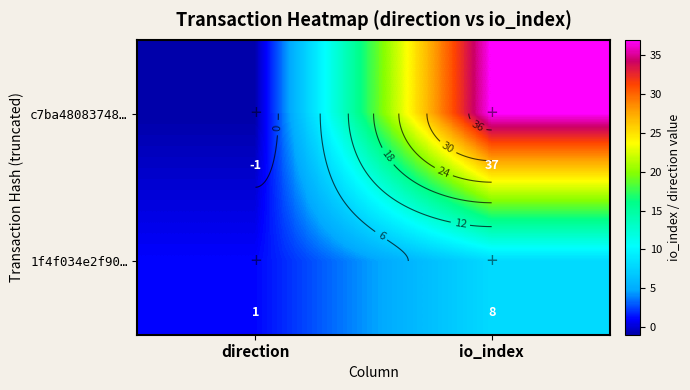

What is the sum of all c7ba48083748… values?

36